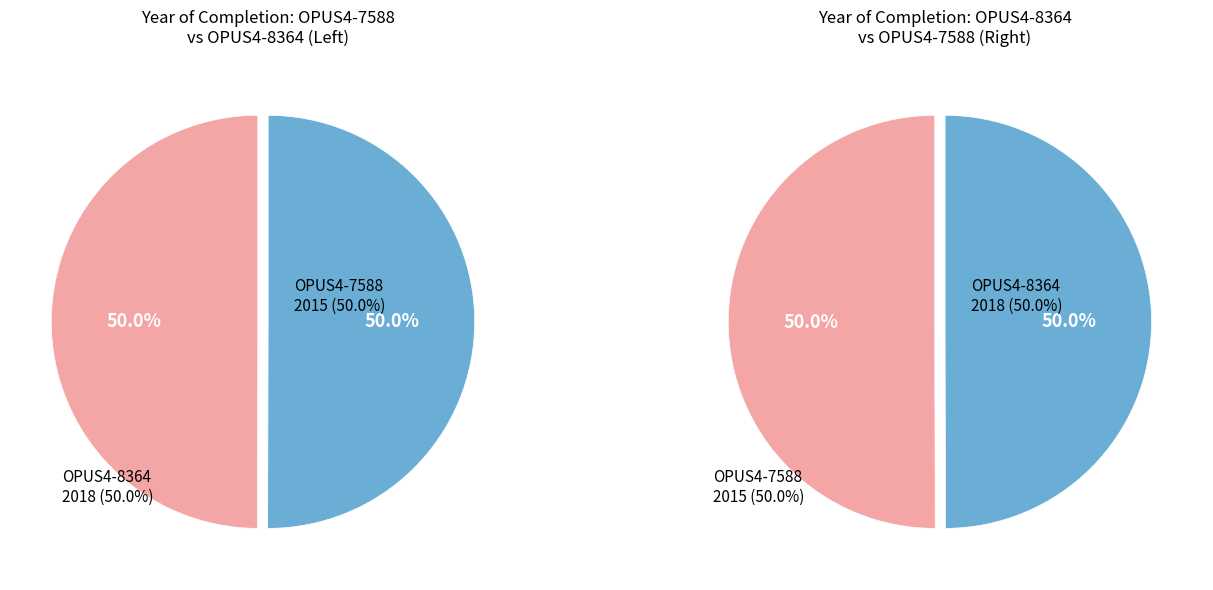

Is it true that OPUS4-8364 is 50% of the pie?

True